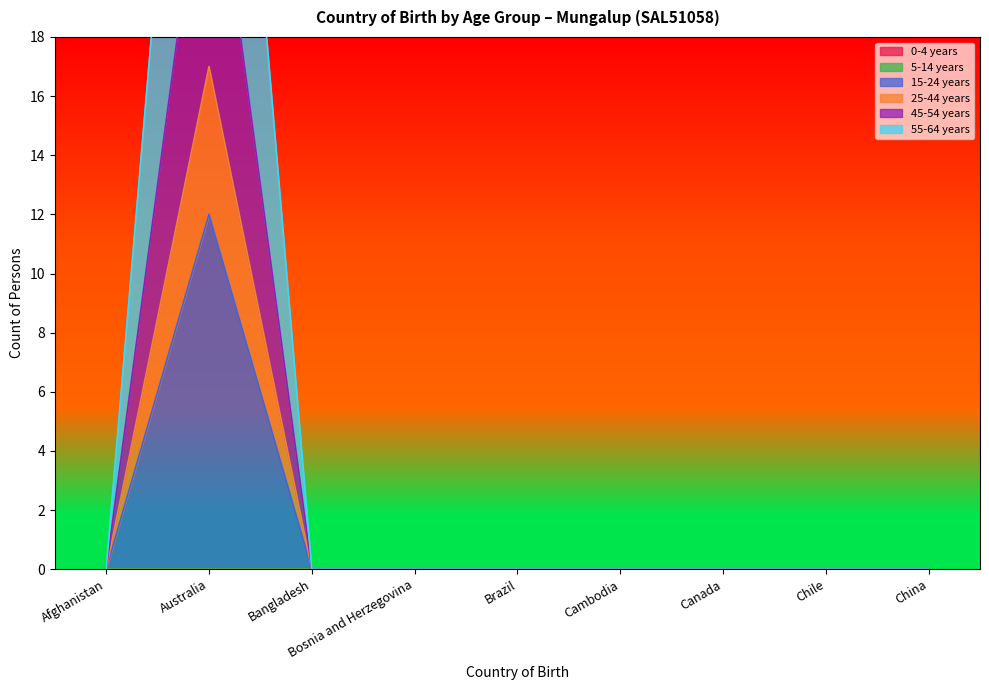

Which series has the widest spread of values?

55-64 years